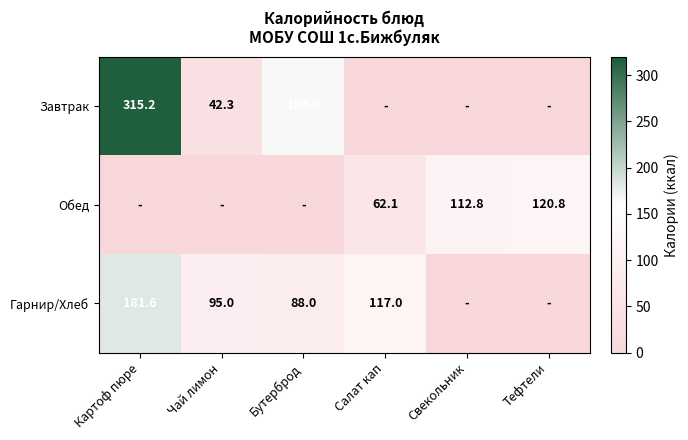

True or false: Завтрак has a value of 67.6 at Чай лимон.

False